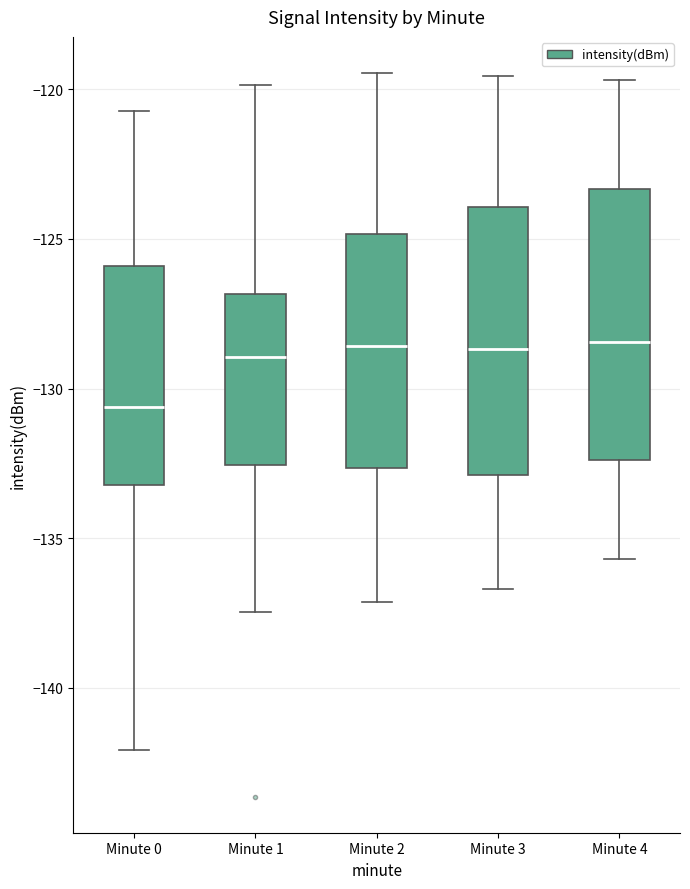

Reading left to right, read every box against the y-axis: the position of its median line, the range the box covers, and the ends of its whiskers. The values are not printed on the chart, so give them approximately, as read against the axis.

Minute 0: median -130.5, box -133.0 to -126.0, whiskers -142.0 to -120.5
Minute 1: median -129.0, box -132.5 to -127.0, whiskers -137.5 to -120.0
Minute 2: median -128.5, box -132.5 to -125.0, whiskers -137.0 to -119.5
Minute 3: median -128.5, box -133.0 to -124.0, whiskers -136.5 to -119.5
Minute 4: median -128.5, box -132.5 to -123.5, whiskers -135.5 to -119.5